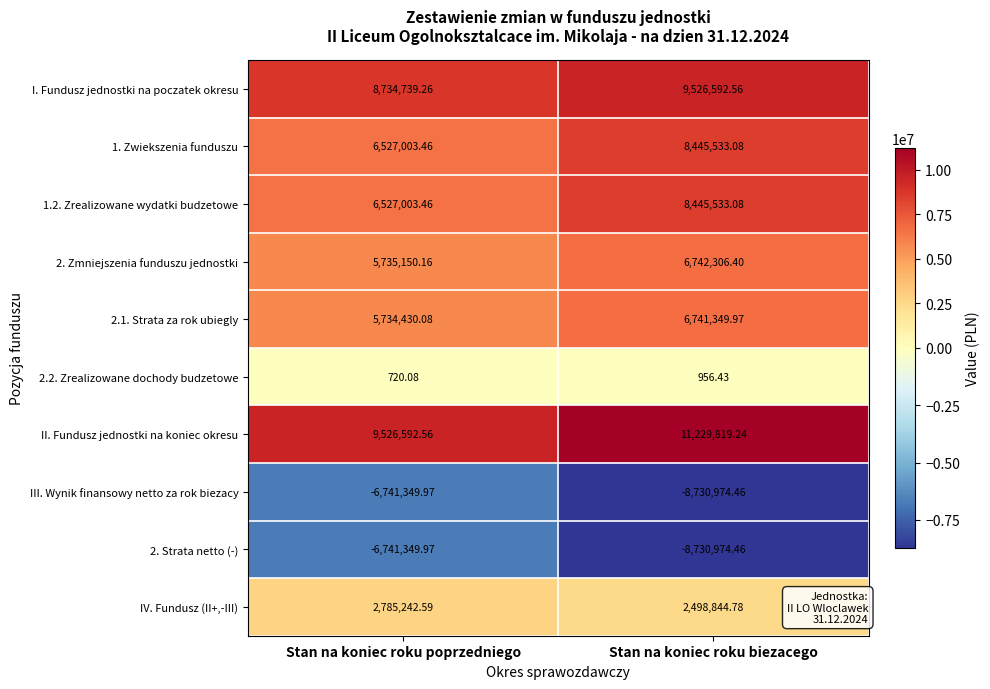

Rank the categories by I. Fundusz jednostki na poczatek okresu value from lowest to highest.

Stan na koniec roku poprzedniego, Stan na koniec roku biezacego